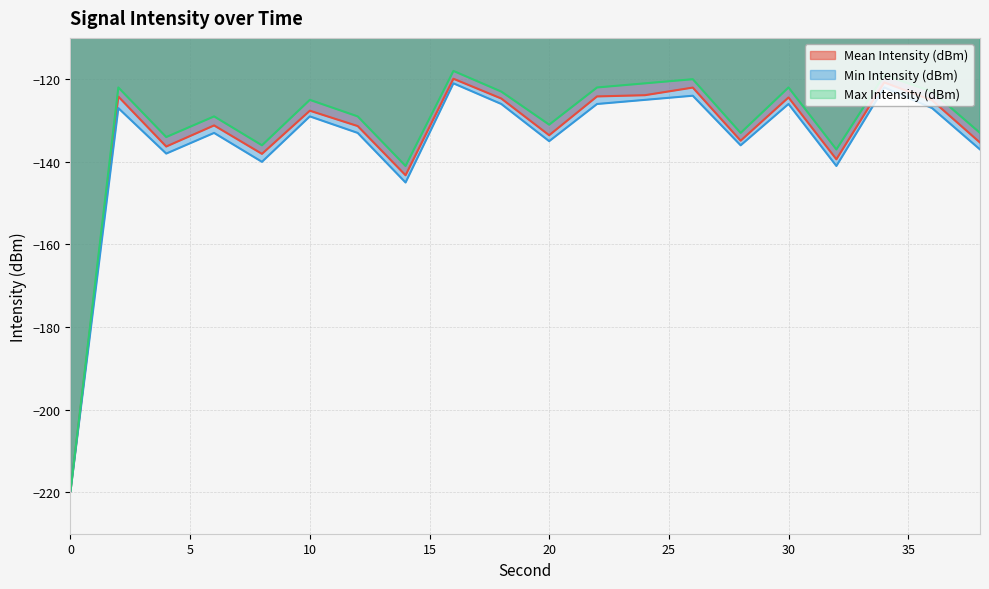

Where does the Min Intensity (dBm) series first go above -129?

2